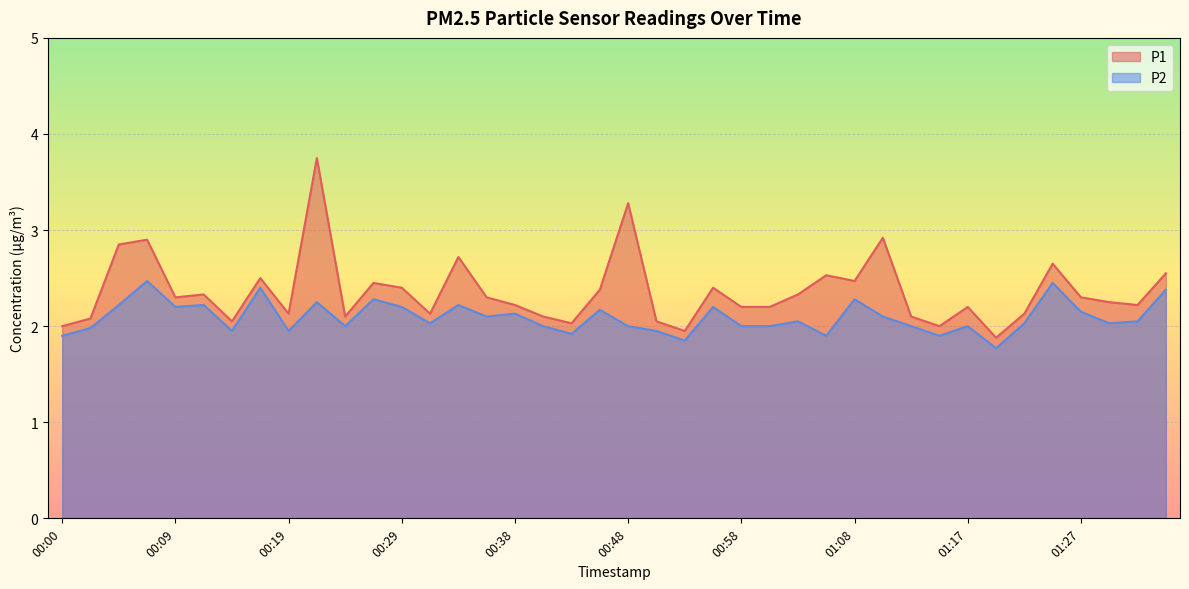

True or false: P1 and P2 intersect in this chart.

False